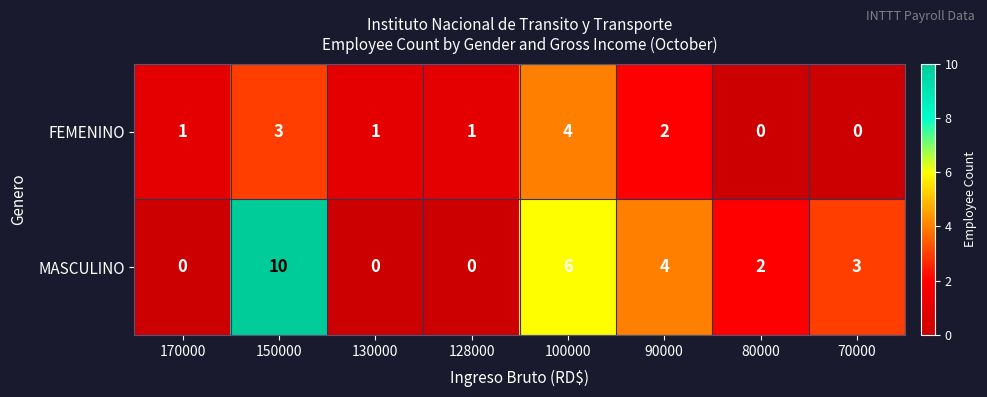

What is the difference between the maximum and minimum values in the MASCULINO series?

10